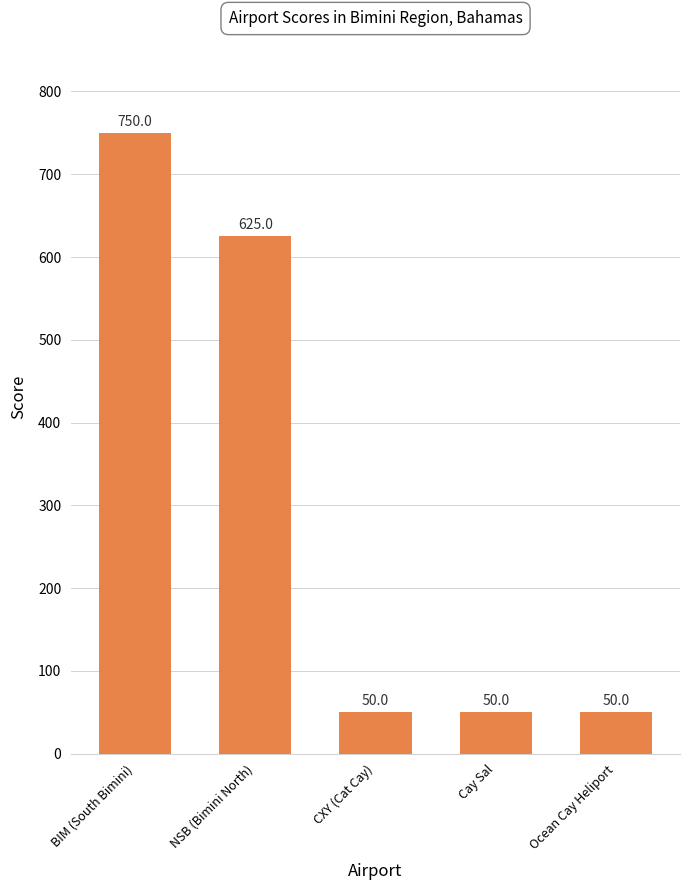

What is the difference between the values at CXY (Cat Cay) and BIM (South Bimini)?

700